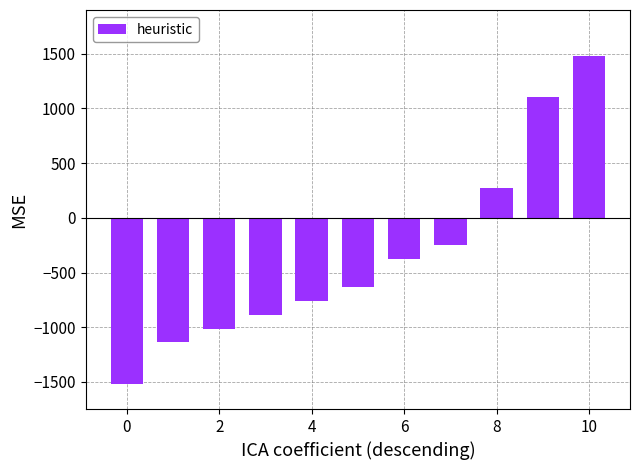

How many bars are there in total?

11